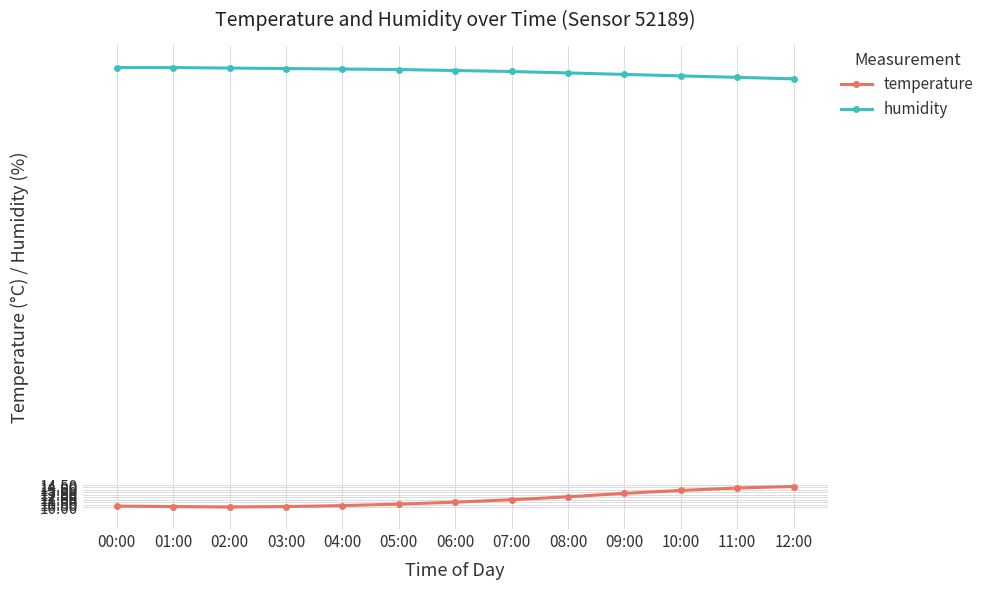

What is the difference between the highest and lowest values at 05:00?

88.9